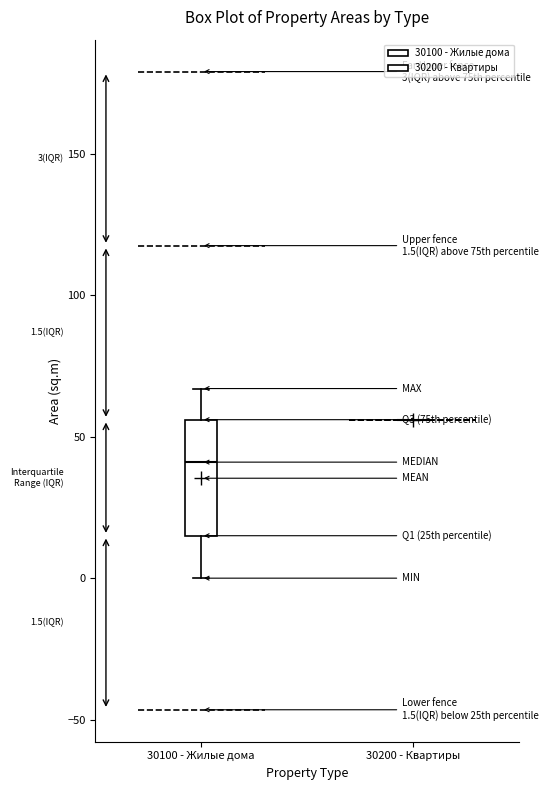

Which box is the tallest, from its lower edge to its upper edge?

30100 - Жилые дома